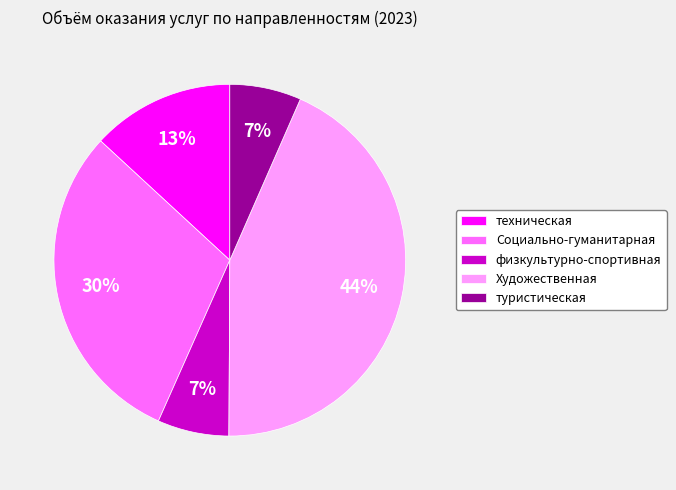

What is the ratio of the value at физкультурно-спортивная to the value at техническая?

0.5